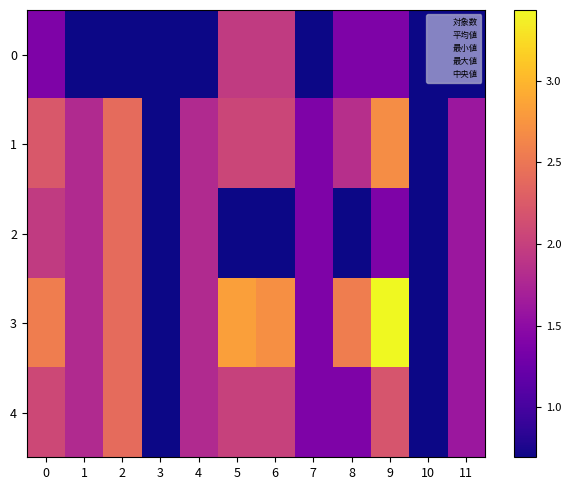

What is the total value across all series at 9?

11.1